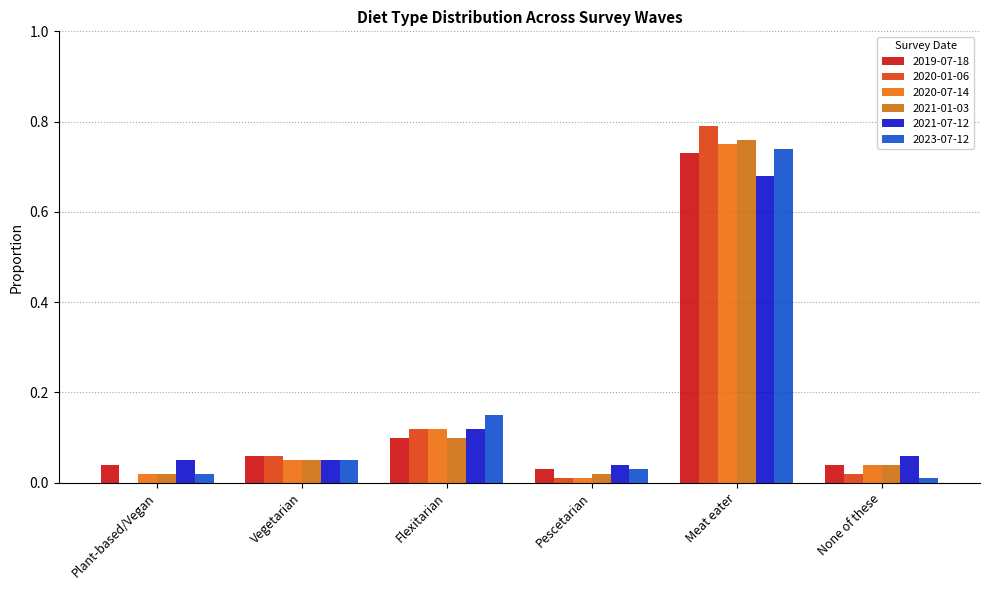

Reading left to right, transcribe all the data shown in this chart.

2019-07-18: Plant-based/Vegan=0.0	Vegetarian=0.1	Flexitarian=0.1	Pescetarian=0.0	Meat eater=0.7	None of these=0.0
2020-01-06: Plant-based/Vegan=0.0	Vegetarian=0.1	Flexitarian=0.1	Pescetarian=0.0	Meat eater=0.8	None of these=0.0
2020-07-14: Plant-based/Vegan=0.0	Vegetarian=0.1	Flexitarian=0.1	Pescetarian=0.0	Meat eater=0.8	None of these=0.0
2021-01-03: Plant-based/Vegan=0.0	Vegetarian=0.1	Flexitarian=0.1	Pescetarian=0.0	Meat eater=0.8	None of these=0.0
2021-07-12: Plant-based/Vegan=0.1	Vegetarian=0.1	Flexitarian=0.1	Pescetarian=0.0	Meat eater=0.7	None of these=0.1
2023-07-12: Plant-based/Vegan=0.0	Vegetarian=0.1	Flexitarian=0.1	Pescetarian=0.0	Meat eater=0.7	None of these=0.0